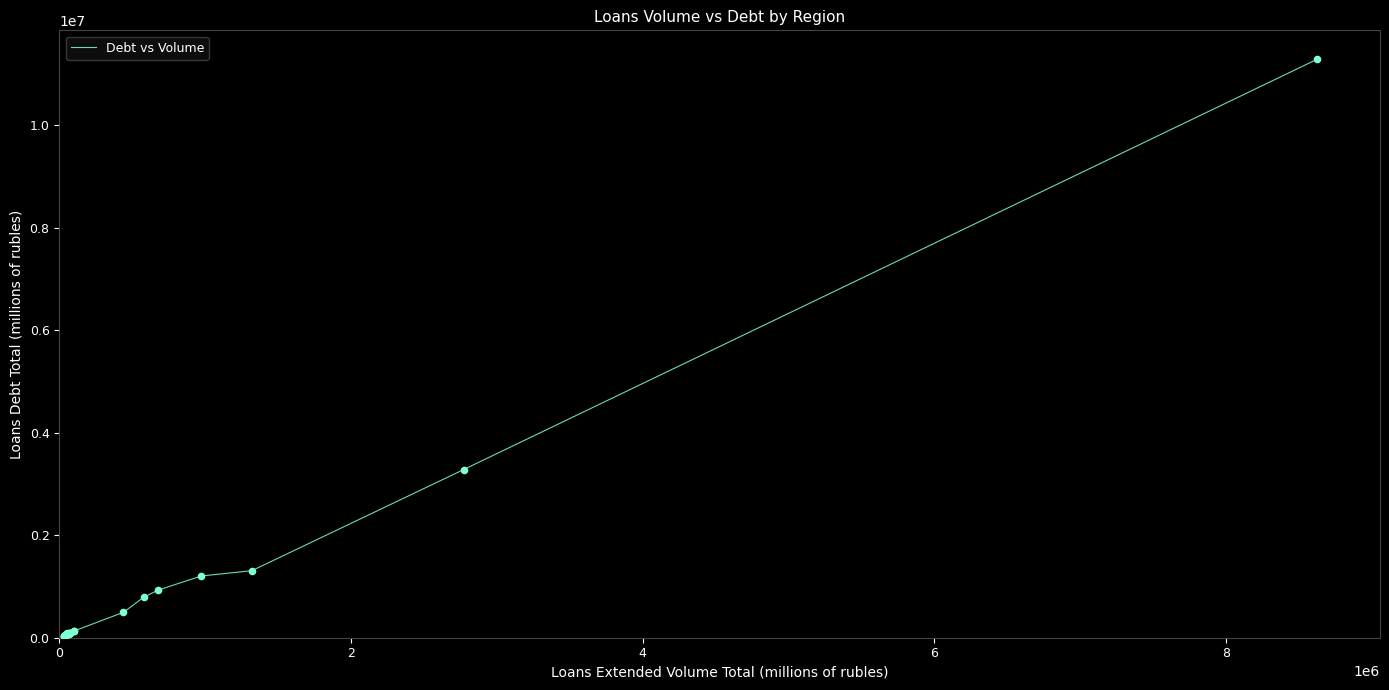

What is the difference between the maximum and minimum values?

11258385